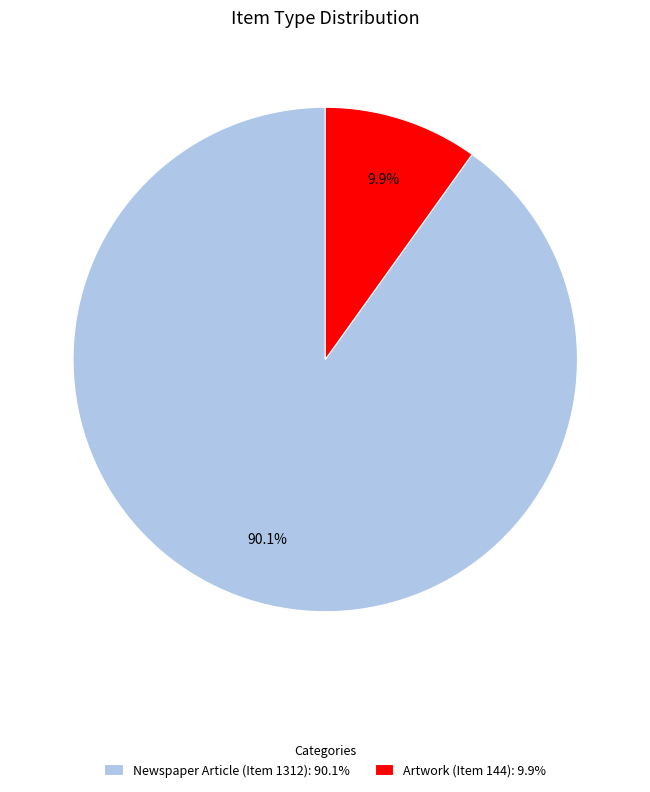

How many slices are in this pie chart?

2